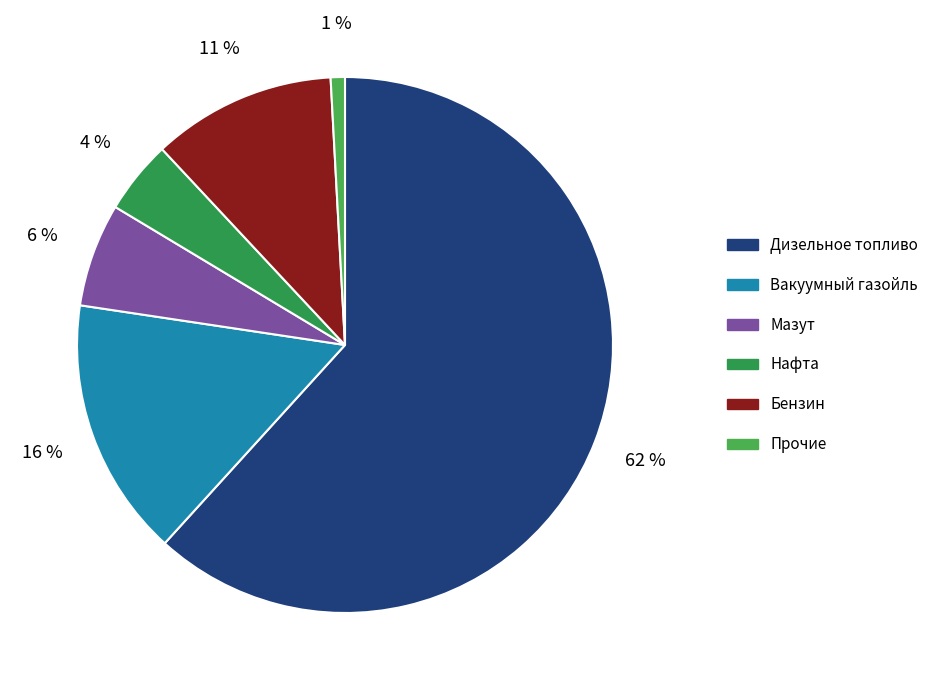

Which slice is the smallest?

Прочие